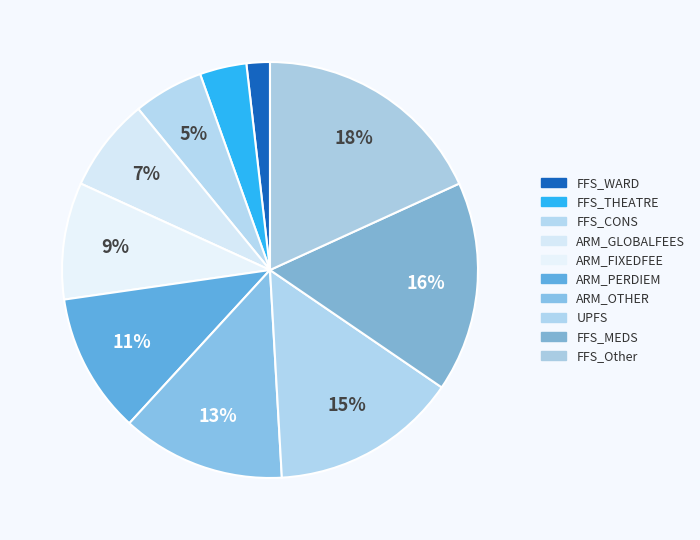

What is the total percentage of FFS_WARD and FFS_MEDS?

18.2%